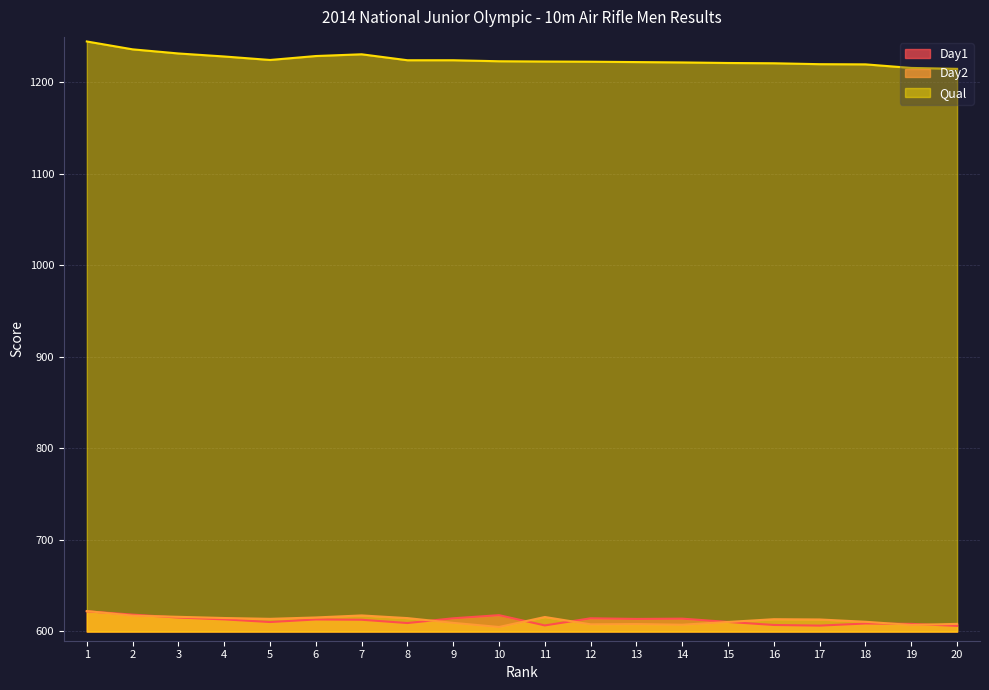

At how many categories does at least one series exceed 749?

20